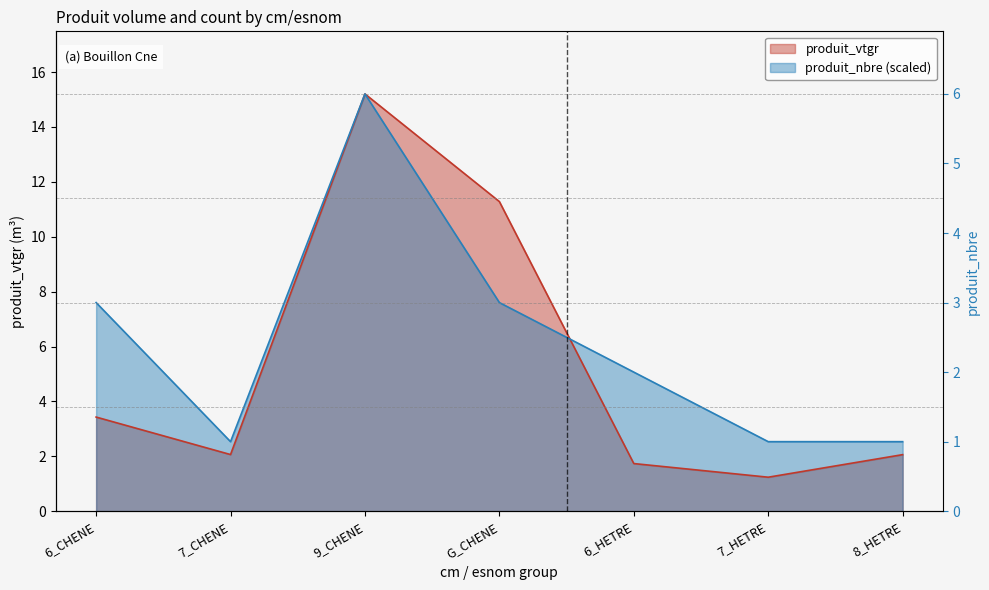

At which category is the sum across all series the highest?

9_CHENE